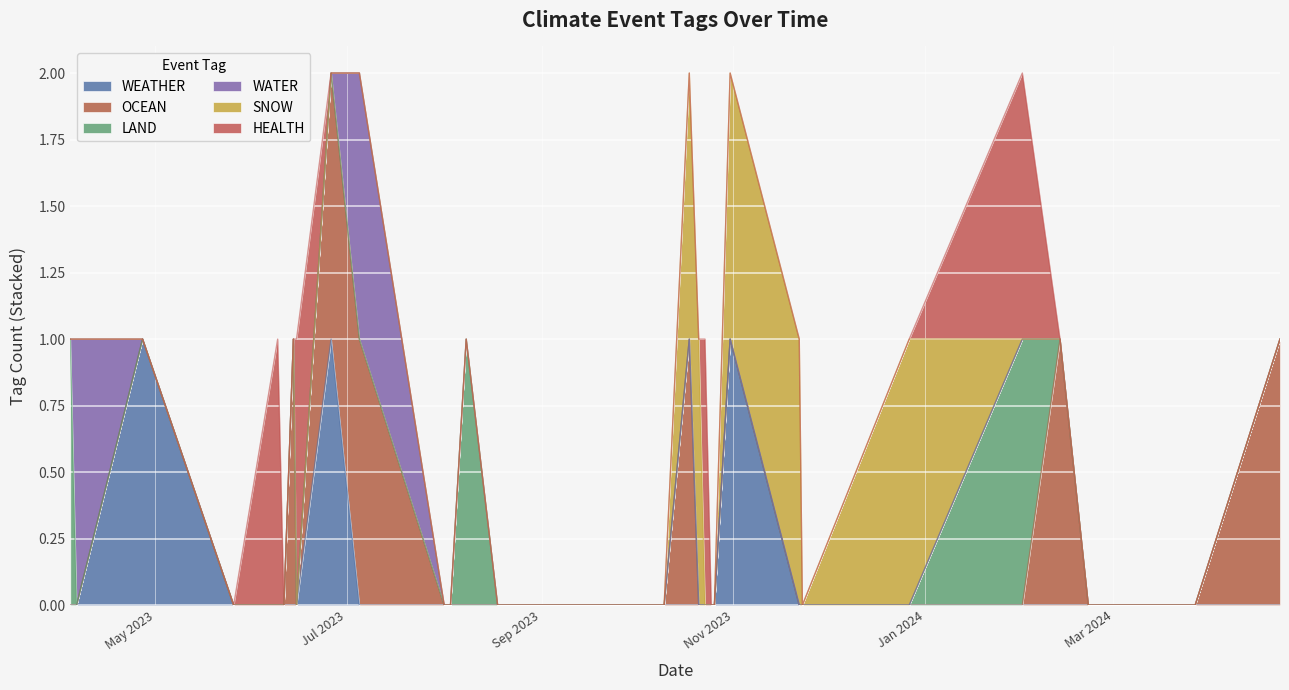

What is the sum of all SNOW values?

5